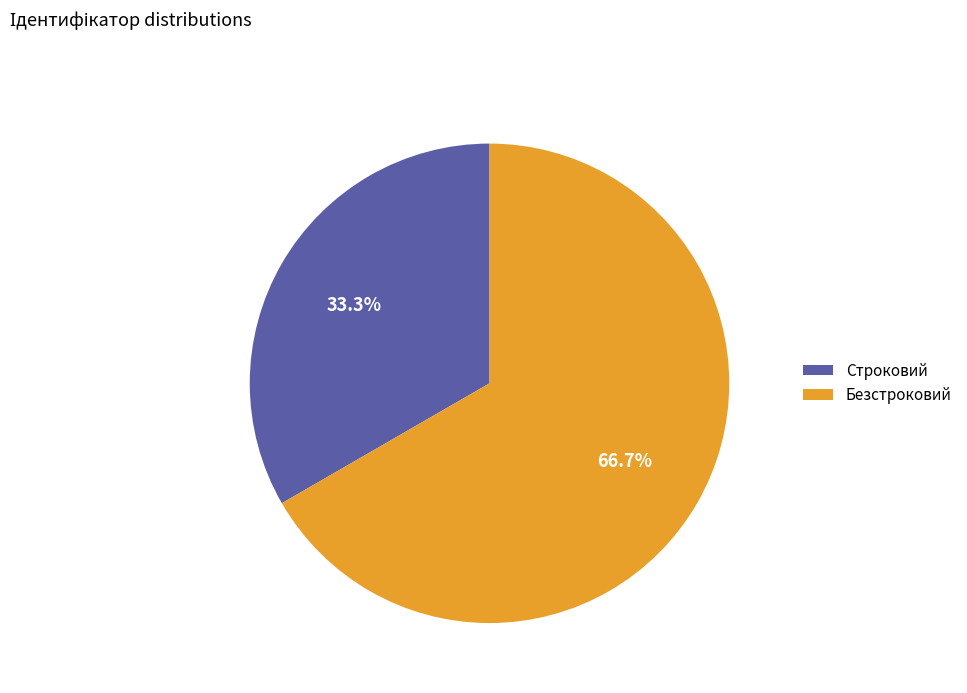

What is the total percentage of Строковий and Безстроковий?

100.0%